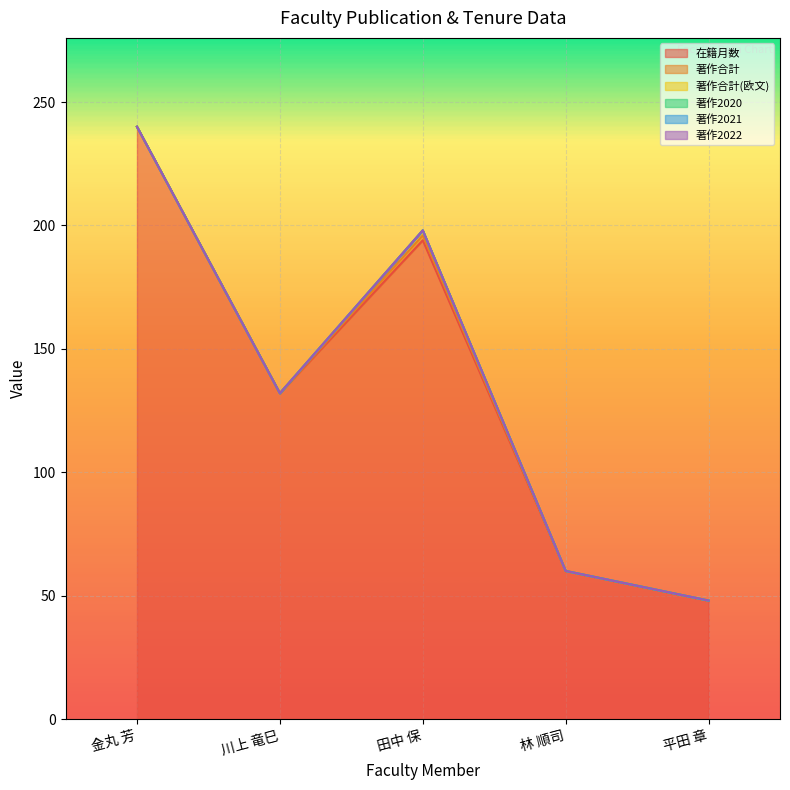

How many data points in 在籍月数 are above 132?

2